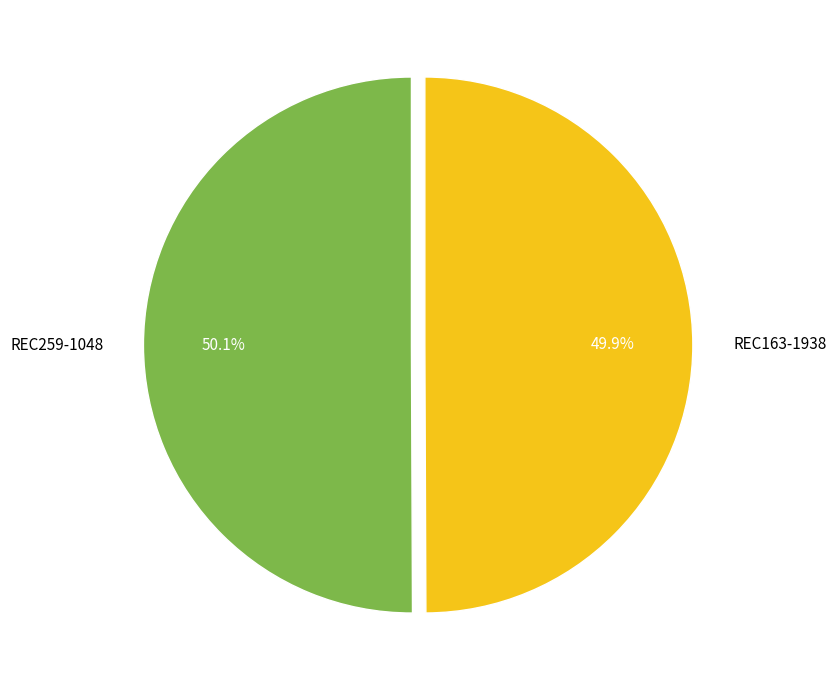

The REC259-1048 slice represents 50% of the pie. True or false?

True